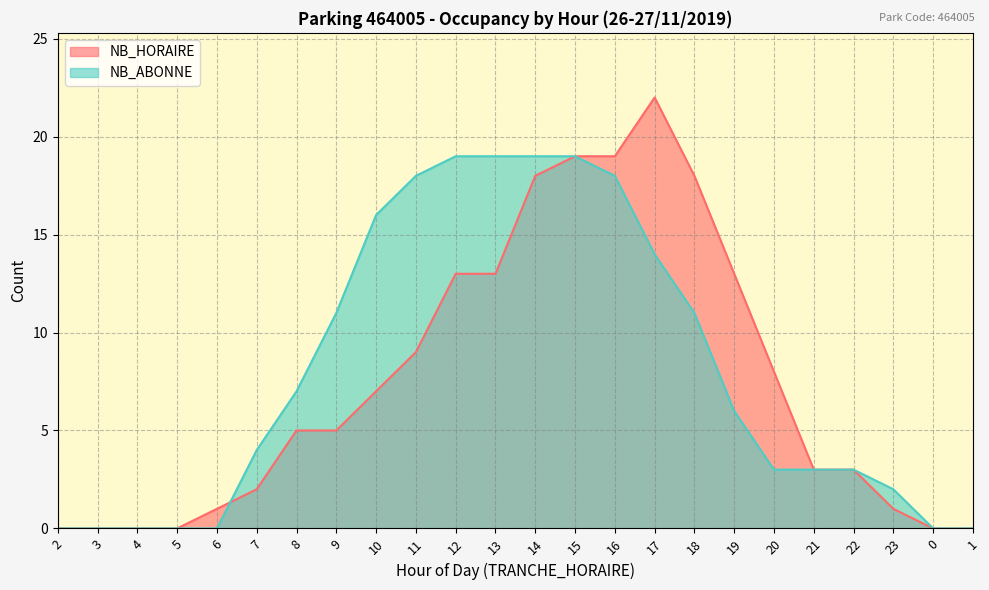

Reading right to left, transcribe all the data shown in this chart.

NB_HORAIRE: 1=0	0=0	23=1	22=3	21=3	20=8	19=13	18=18	17=22	16=19	15=19	14=18	13=13	12=13	11=9	10=7	9=5	8=5	7=2	6=1	5=0	4=0	3=0	2=0
NB_ABONNE: 1=0	0=0	23=2	22=3	21=3	20=3	19=6	18=11	17=14	16=18	15=19	14=19	13=19	12=19	11=18	10=16	9=11	8=7	7=4	6=0	5=0	4=0	3=0	2=0